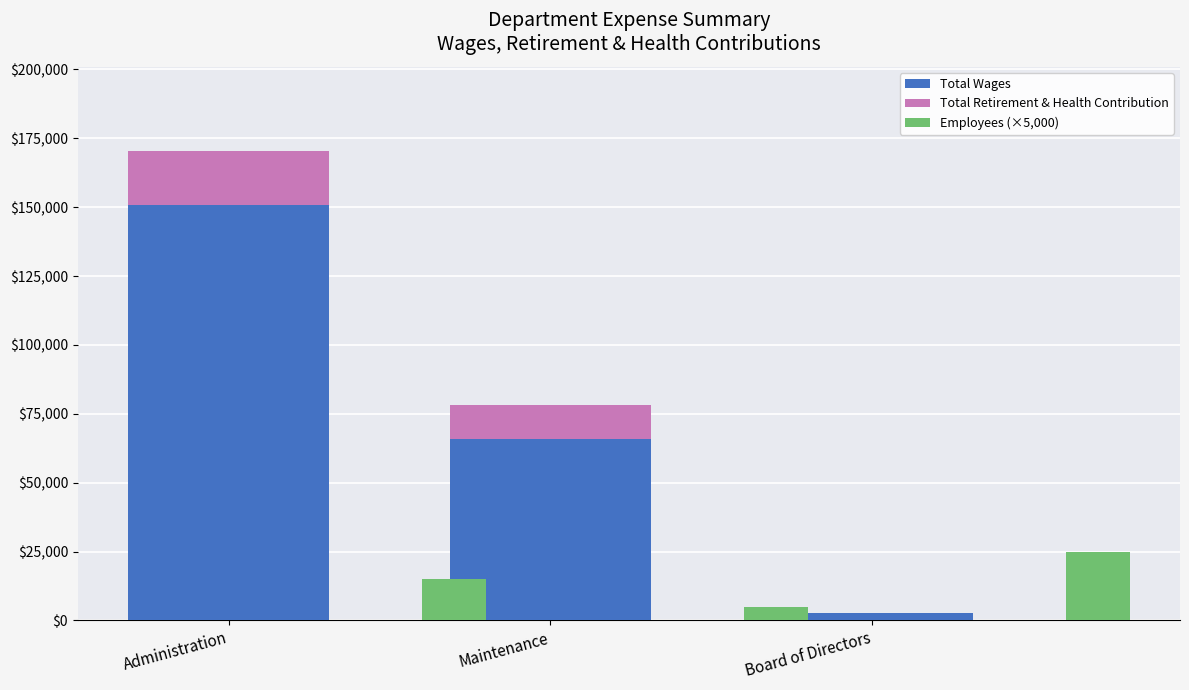

Which label corresponds to the largest value in the chart?

Administration